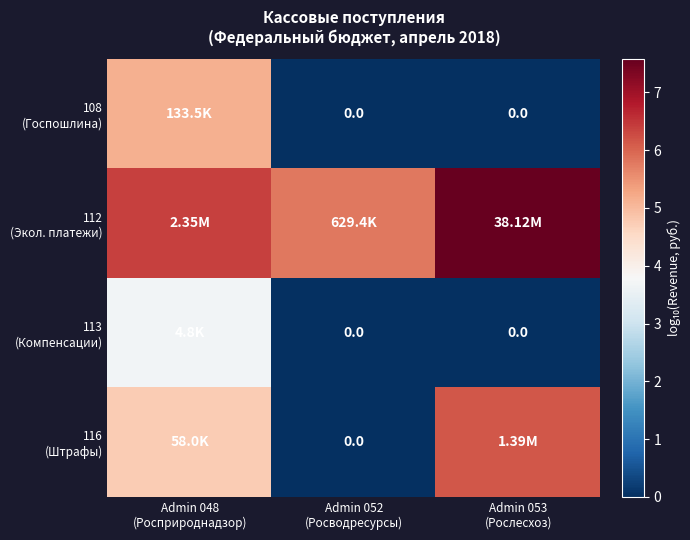

Is it true that 112 (Экол. платежи) equals 11.9 at Admin 053 (Рослесхоз)?

False